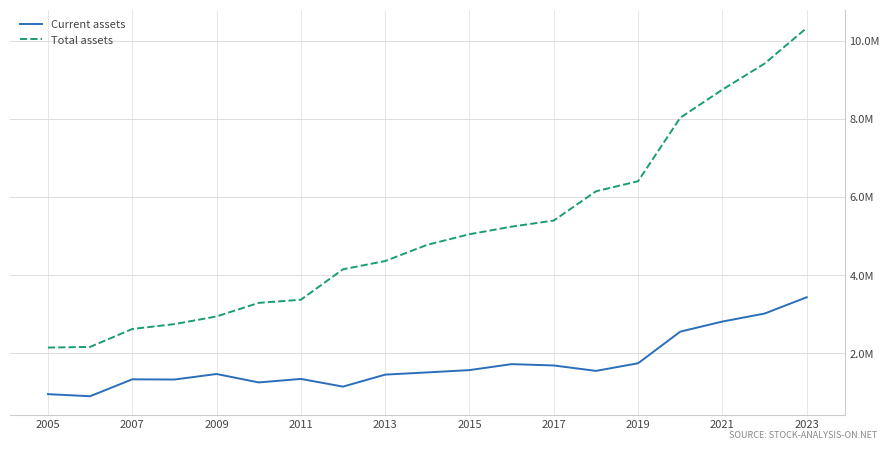

Reading left to right, transcribe all the data shown in this chart.

Current assets: 947479	894490	1327539	1322290	1463800	1247755	1338055	1140656	1447977	1504735	1563801	1716938	1682593	1543797	1738917	2549217	2808341	3012669	3430624
Total assets: 2141476	2157822	2617337	2742478	2938854	3286541	3367334	4147656	4358935	4775499	5045739	5240365	5396414	6145974	6405160	8030062	8752260	9418087	10333131